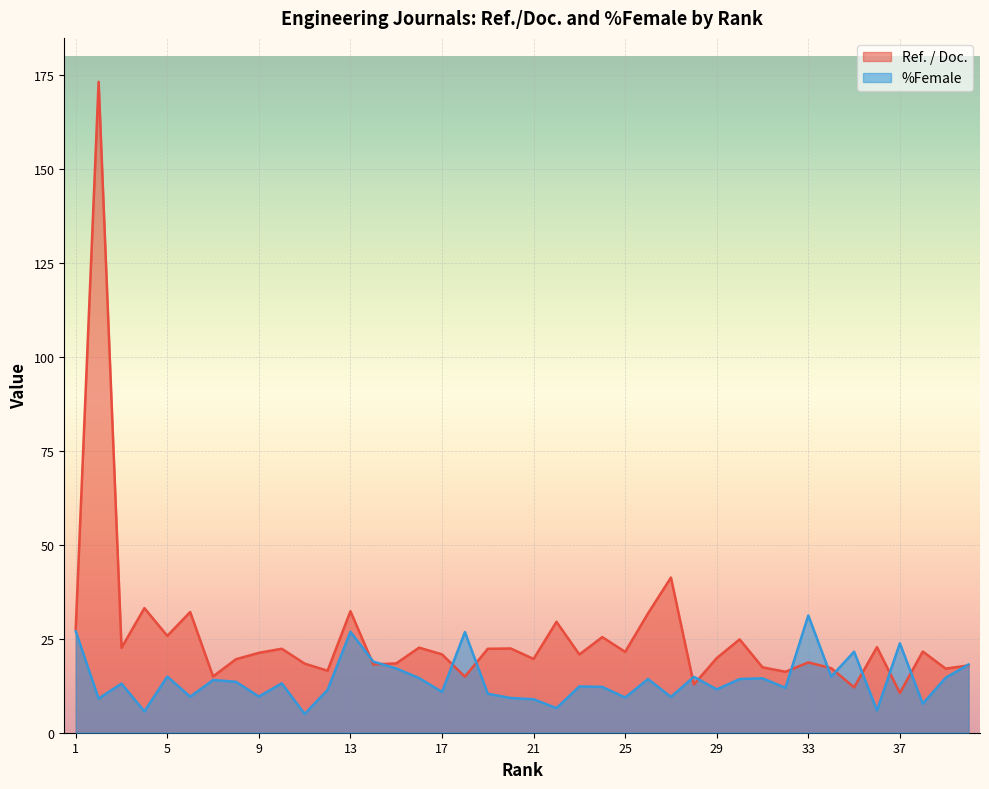

How many values in the Ref. / Doc. series exceed 21?

20